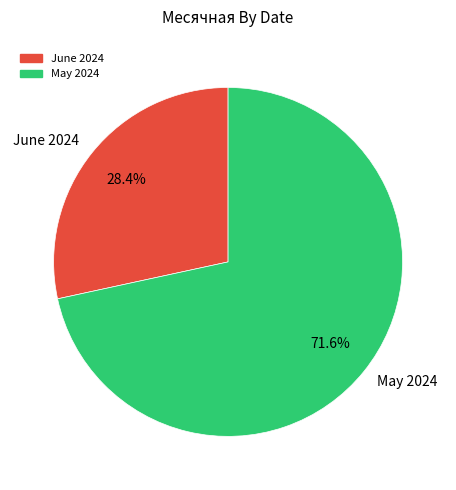

Do May 2024 and June 2024 together represent more than half of the pie?

Yes